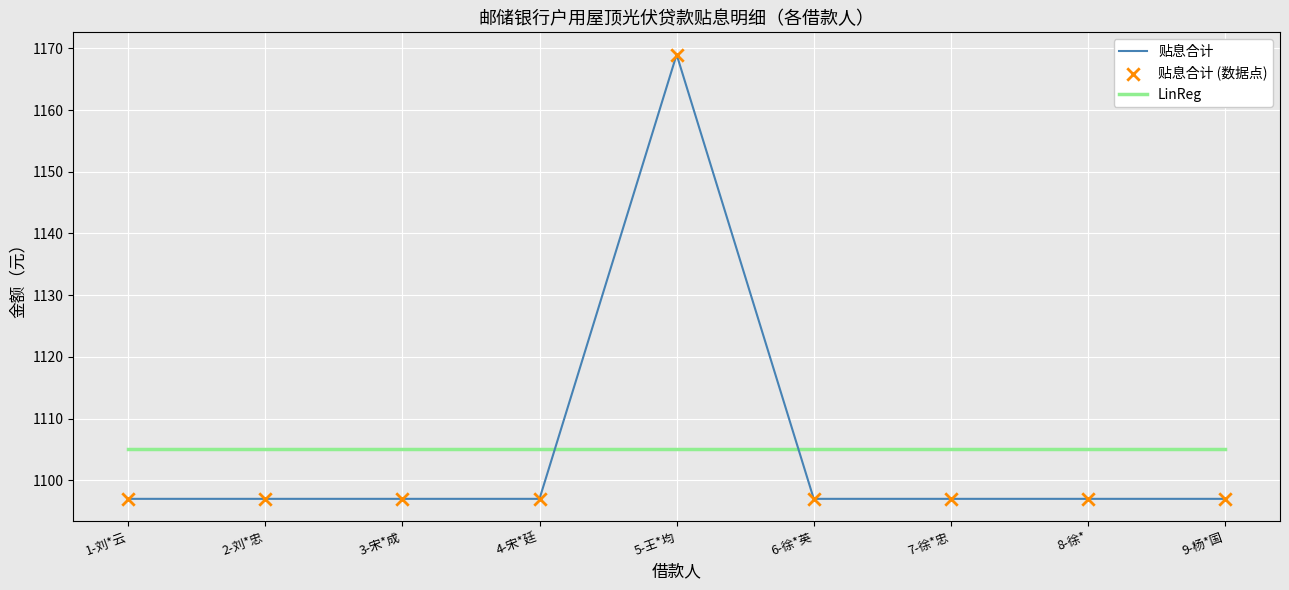

What is the total value across all series at 6-徐*英?

2202.0